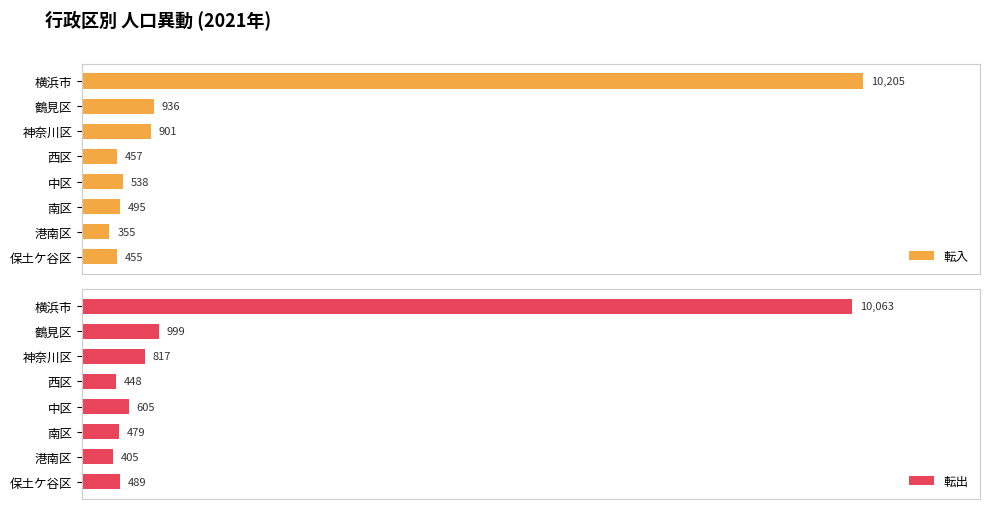

Reading right to left, list all the values displayed in this chart.

転入: 455	355	495	538	457	901	936	10205
転出: 489	405	479	605	448	817	999	10063